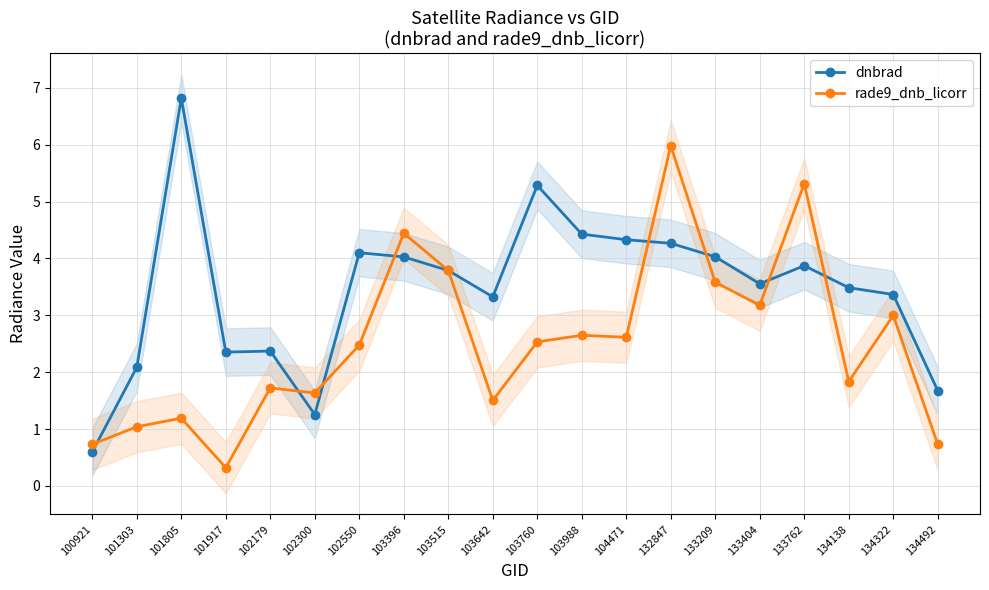

Reading left to right, what are all the values shown in this chart?

dnbrad: 100921=0.6	101303=2.1	101805=6.8	101917=2.4	102179=2.4	102300=1.3	102550=4.1	103396=4.0	103515=3.8	103642=3.3	103760=5.3	103988=4.4	104471=4.3	132847=4.3	133209=4.0	133404=3.6	133762=3.9	134138=3.5	134322=3.4	134492=1.7
rade9_dnb_licorr: 100921=0.7	101303=1.0	101805=1.2	101917=0.3	102179=1.7	102300=1.6	102550=2.5	103396=4.4	103515=3.8	103642=1.5	103760=2.5	103988=2.6	104471=2.6	132847=6.0	133209=3.6	133404=3.2	133762=5.3	134138=1.8	134322=3.0	134492=0.7